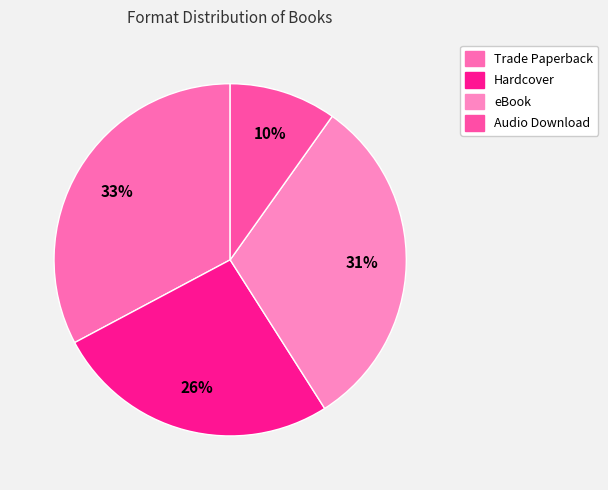

What percentage is NOT represented by Trade Paperback?

67.2%